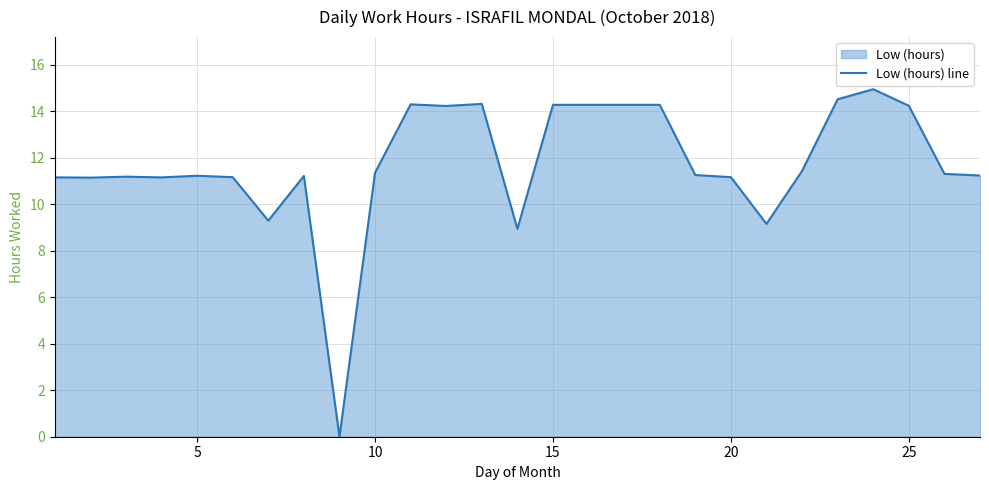

What is the greatest value displayed?

14.9